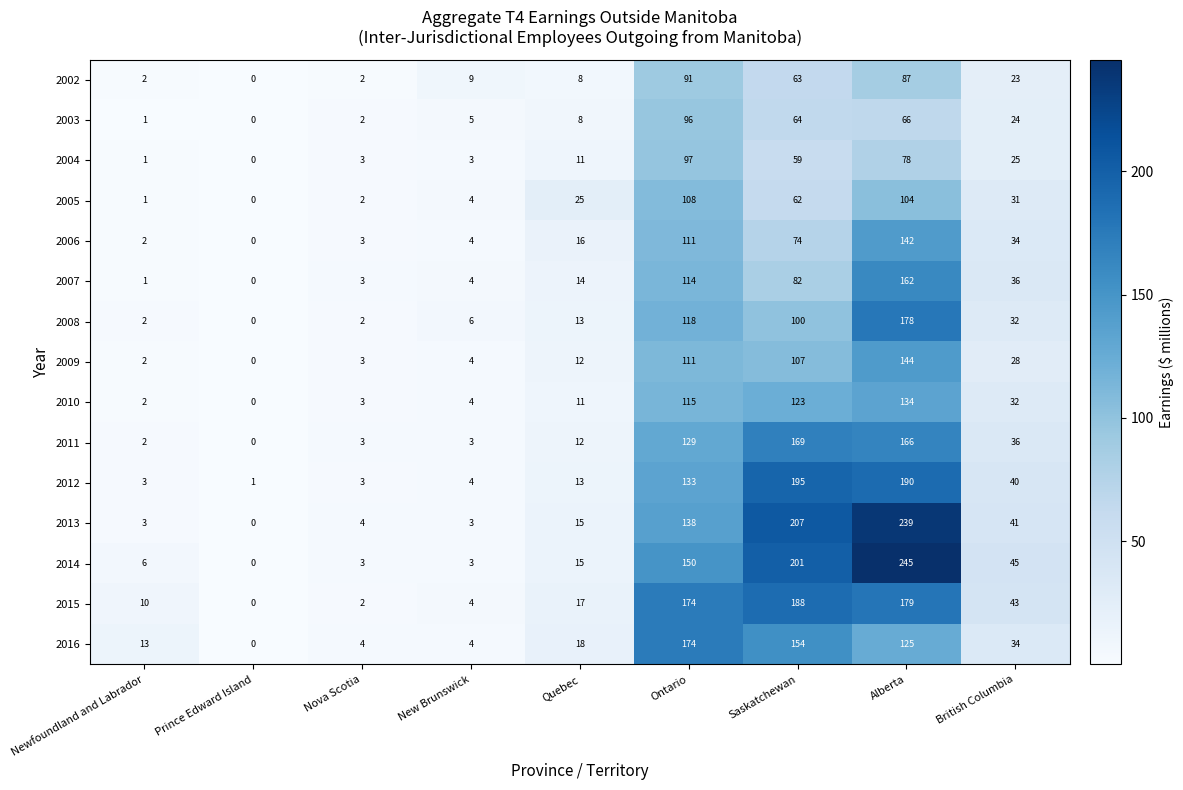

Which category has the lowest value in the 2010 series?

Prince Edward Island